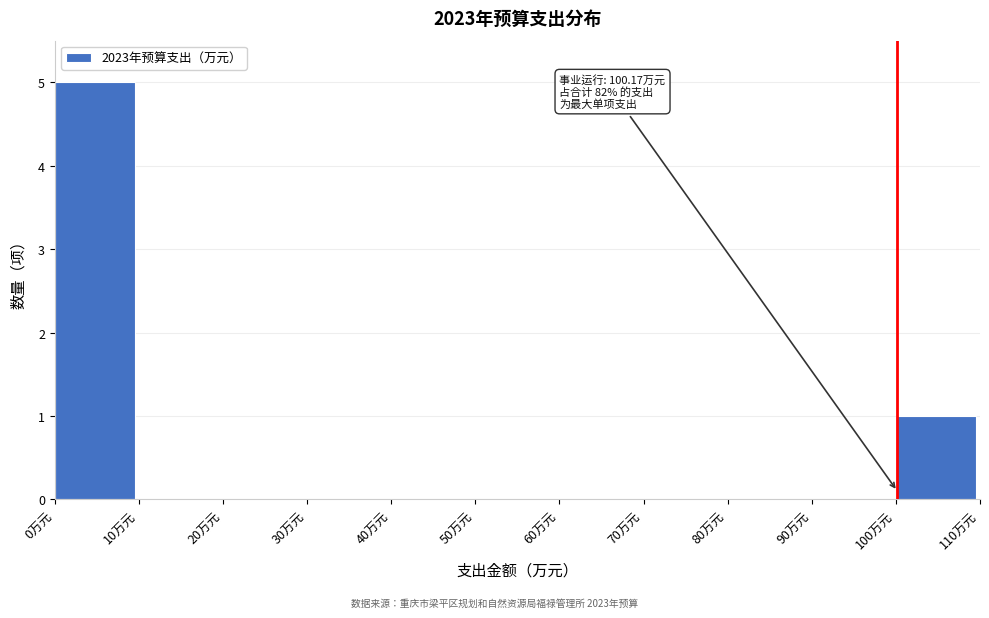

Which range on the x-axis has the tallest bar?

0 to 10